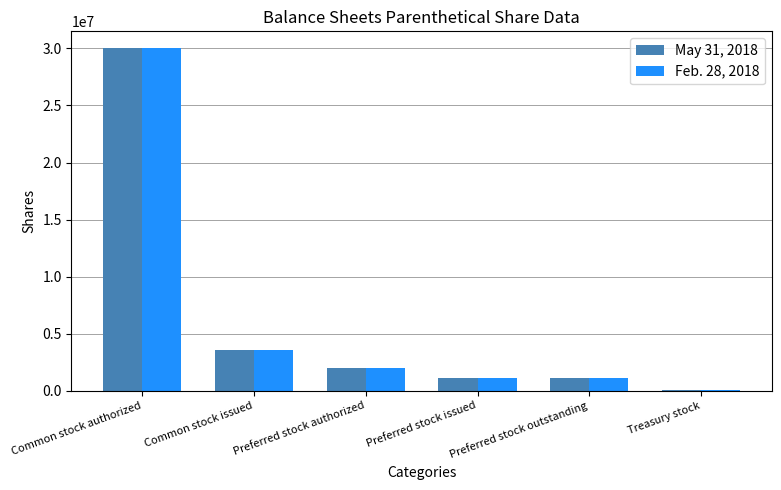

At which category is the sum across all series the highest?

Common stock authorized